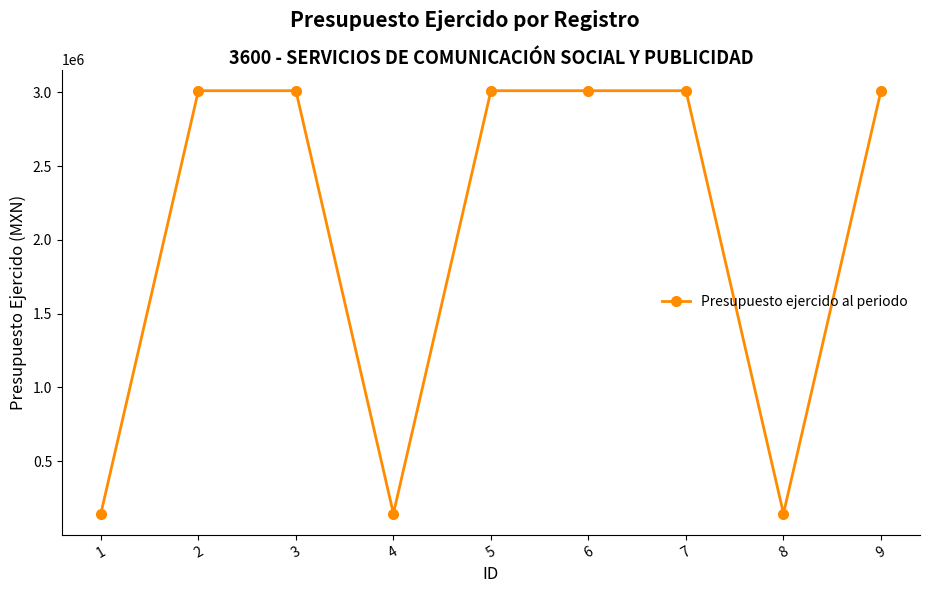

What is the sum of all values?

18505187.3